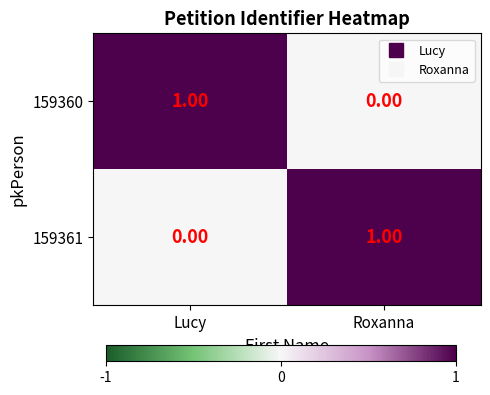

At Lucy, list the series in order from smallest to largest.

159361, 159360